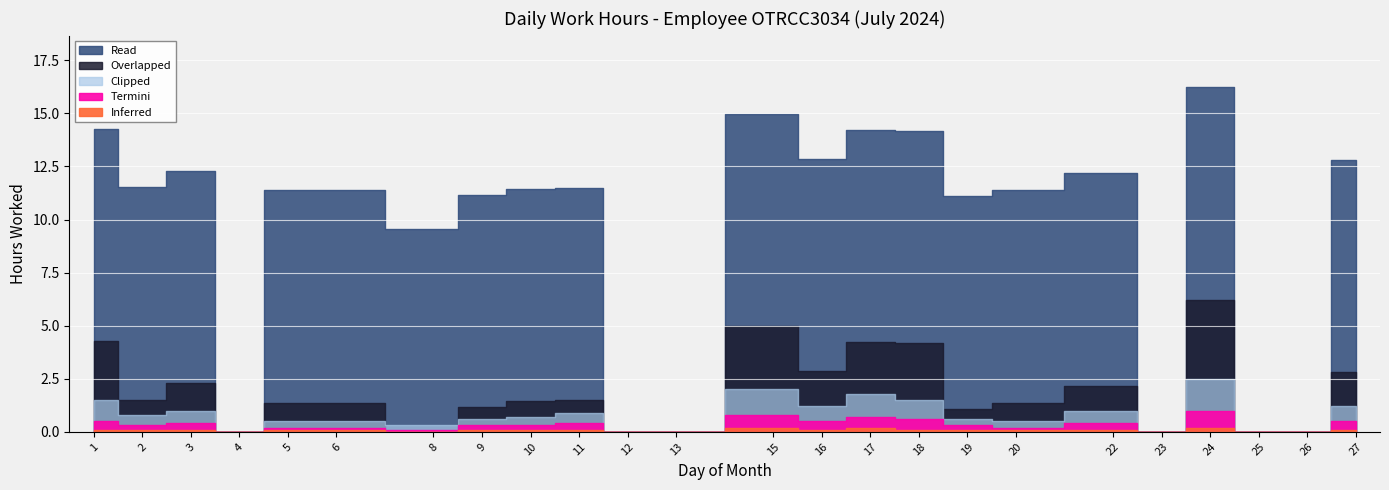

What is the maximum value shown in the chart?

16.2